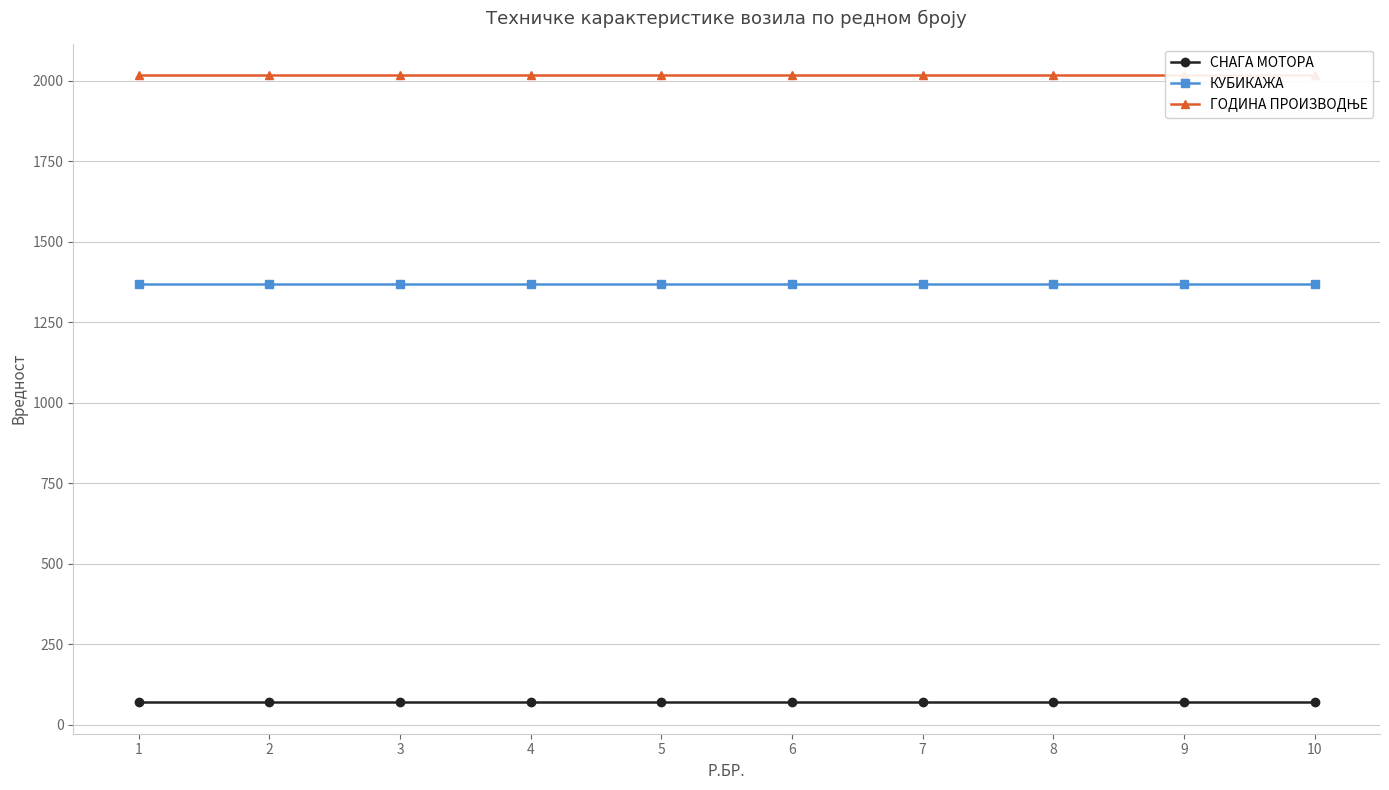

Count the number of data series in this chart.

3